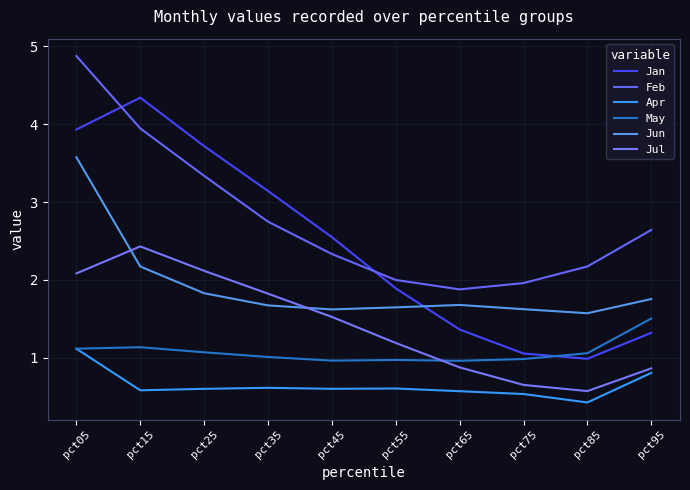

Rank the series by their average value, from highest to lowest.

Feb, Jan, Jun, Jul, May, Apr